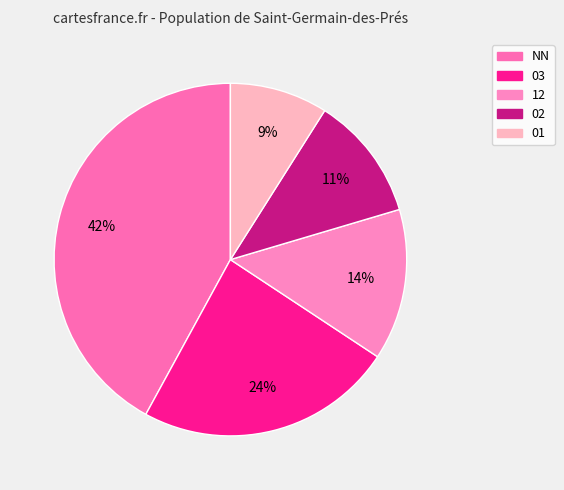

Count the number of slices in the pie.

5